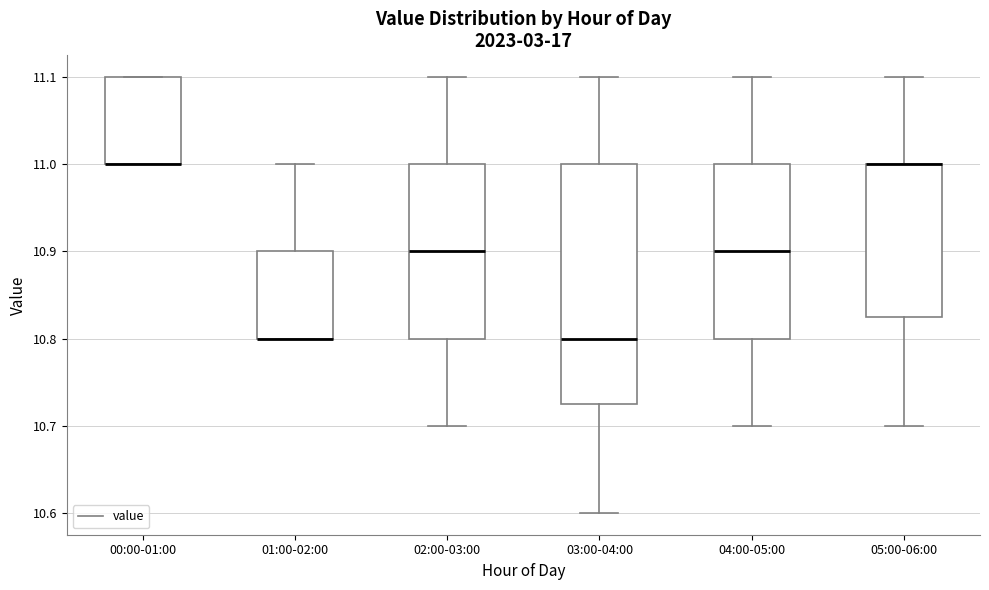

Reading left to right, read every box against the y-axis: the position of its median line, the range the box covers, and the ends of its whiskers. The values are not printed on the chart, so give them approximately, as read against the axis.

00:00-01:00: median 11.00 (drawn on the box's lower edge), box 11.00 to 11.10, whiskers 11.00 to 11.10
01:00-02:00: median 10.80 (drawn on the box's lower edge), box 10.80 to 10.90, whiskers 10.80 to 11.00
02:00-03:00: median 10.90, box 10.80 to 11.00, whiskers 10.70 to 11.10
03:00-04:00: median 10.80, box 10.73 to 11.00, whiskers 10.60 to 11.10
04:00-05:00: median 10.90, box 10.80 to 11.00, whiskers 10.70 to 11.10
05:00-06:00: median 11.00 (drawn on the box's upper edge), box 10.83 to 11.00, whiskers 10.70 to 11.10